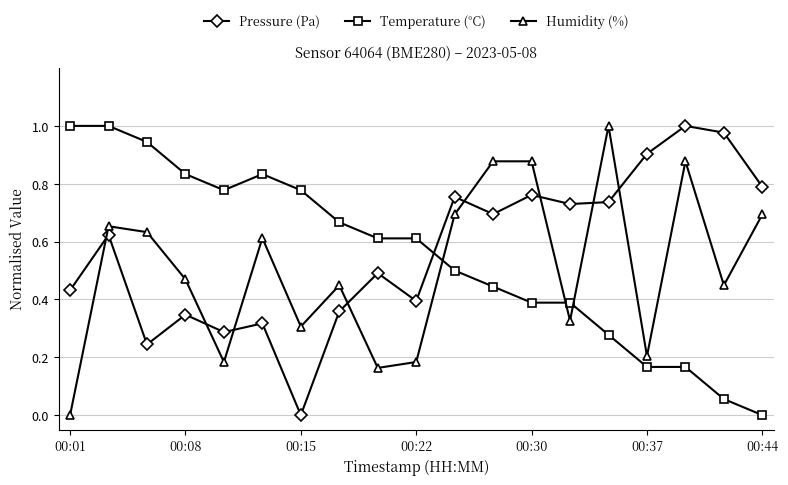

How many interior local peaks does the Pressure (Pa) series have?

7